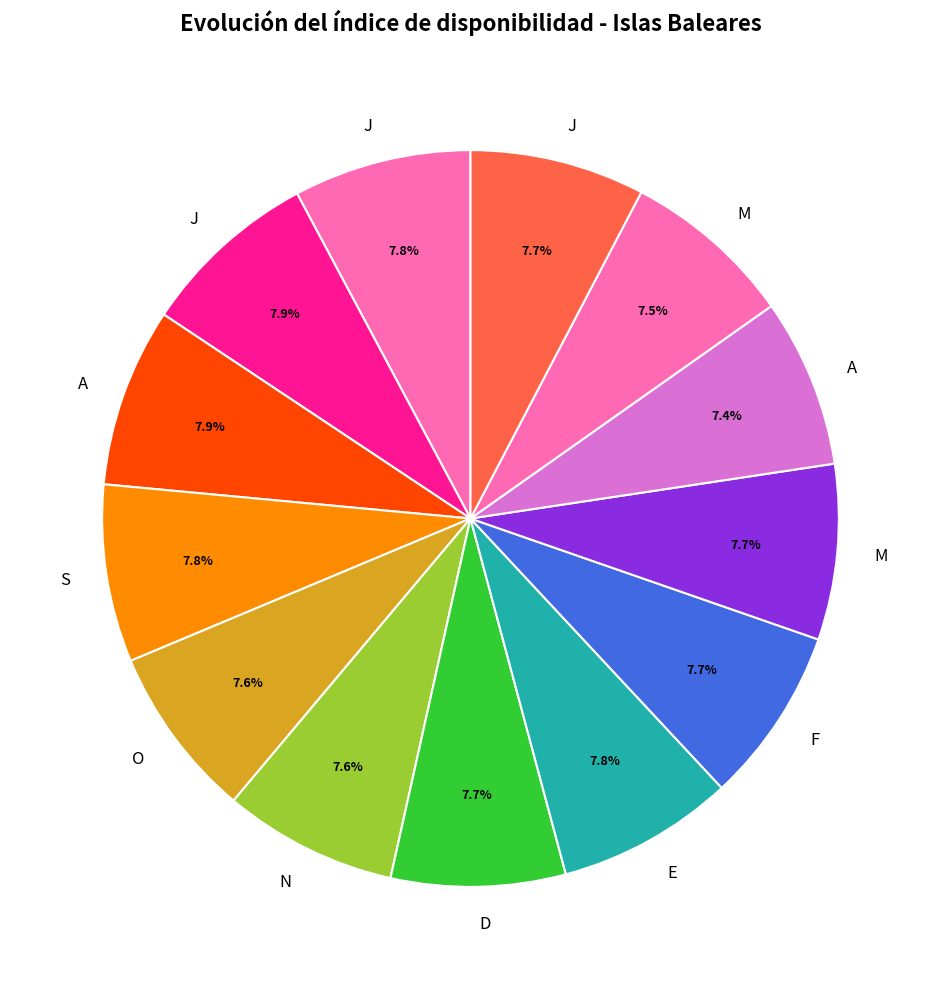

How many slices are in this pie chart?

13